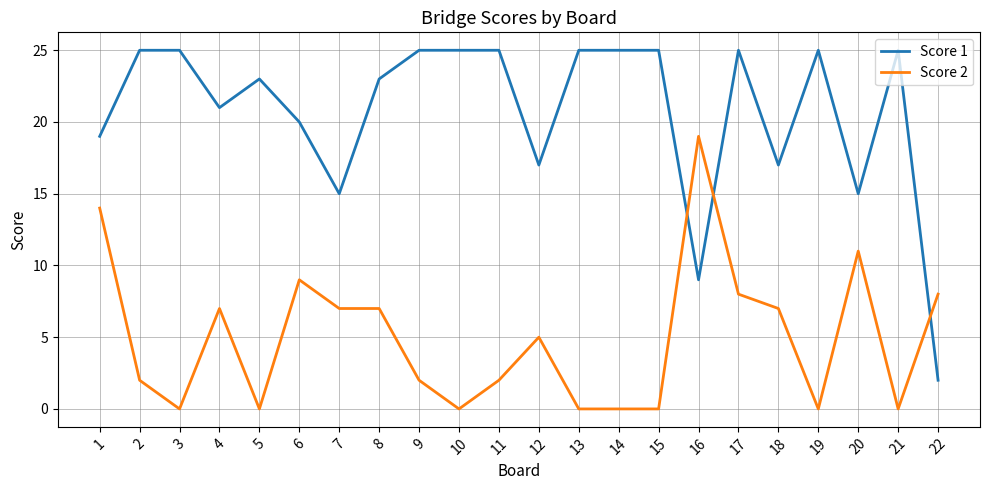

After their last crossing, which series has the higher values: Score 1 or Score 2?

Score 2